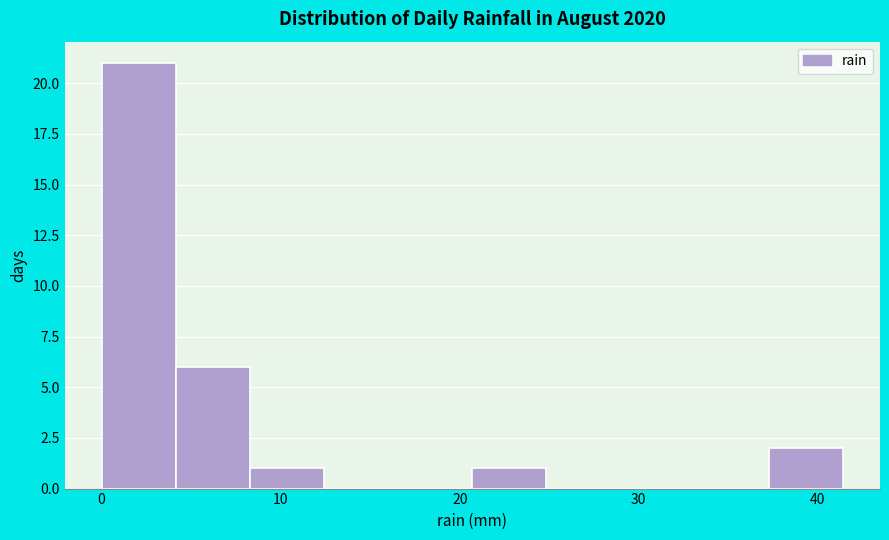

Over which range of the x-axis is the bar tallest?

0 to 4